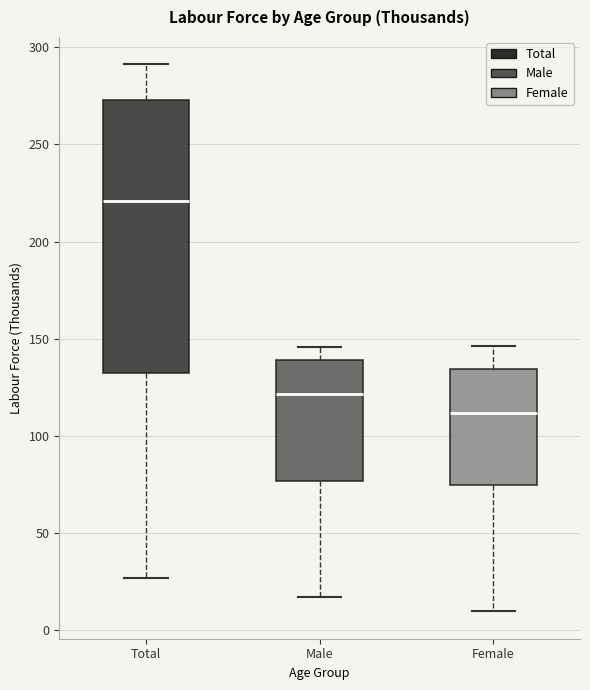

Where is the upper edge of the box for Total on the y-axis? The values are not printed on the chart, so give them approximately, as read against the axis.

275